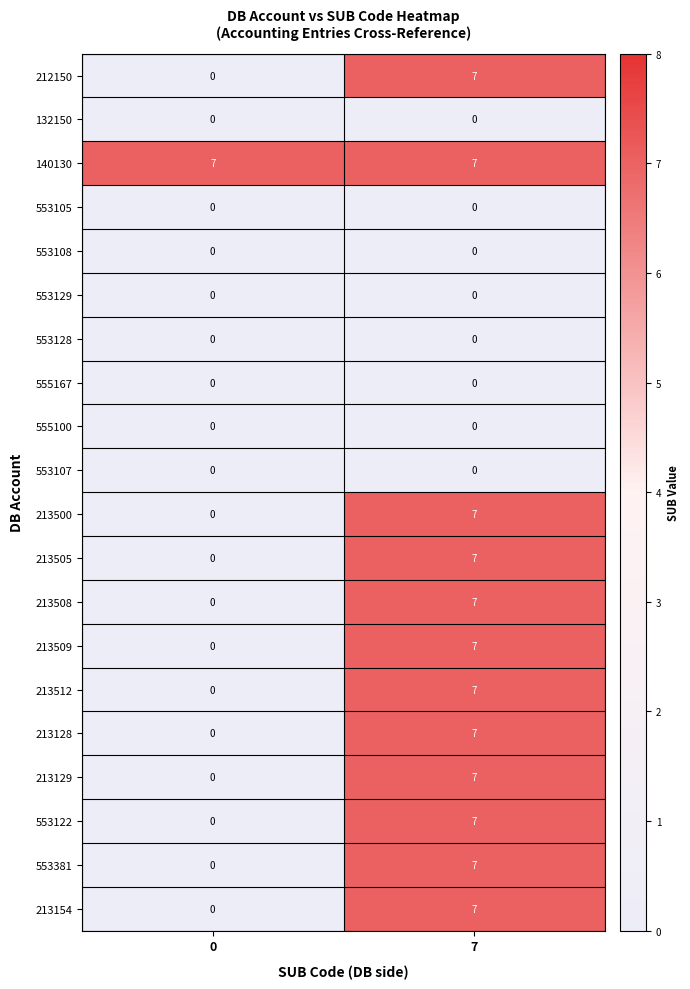

What is the greatest value displayed?

7